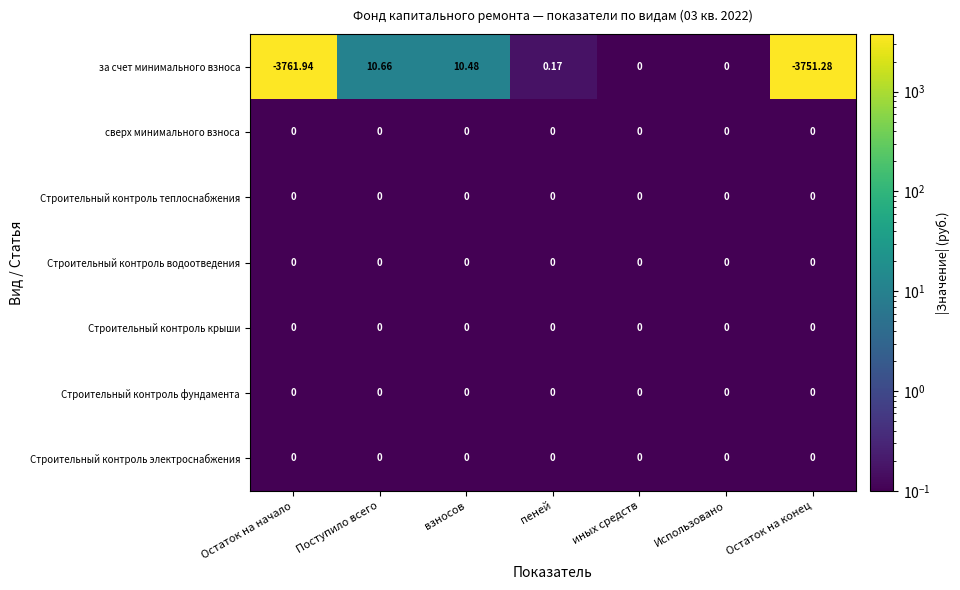

At which category is the sum across all series the highest?

Поступило всего